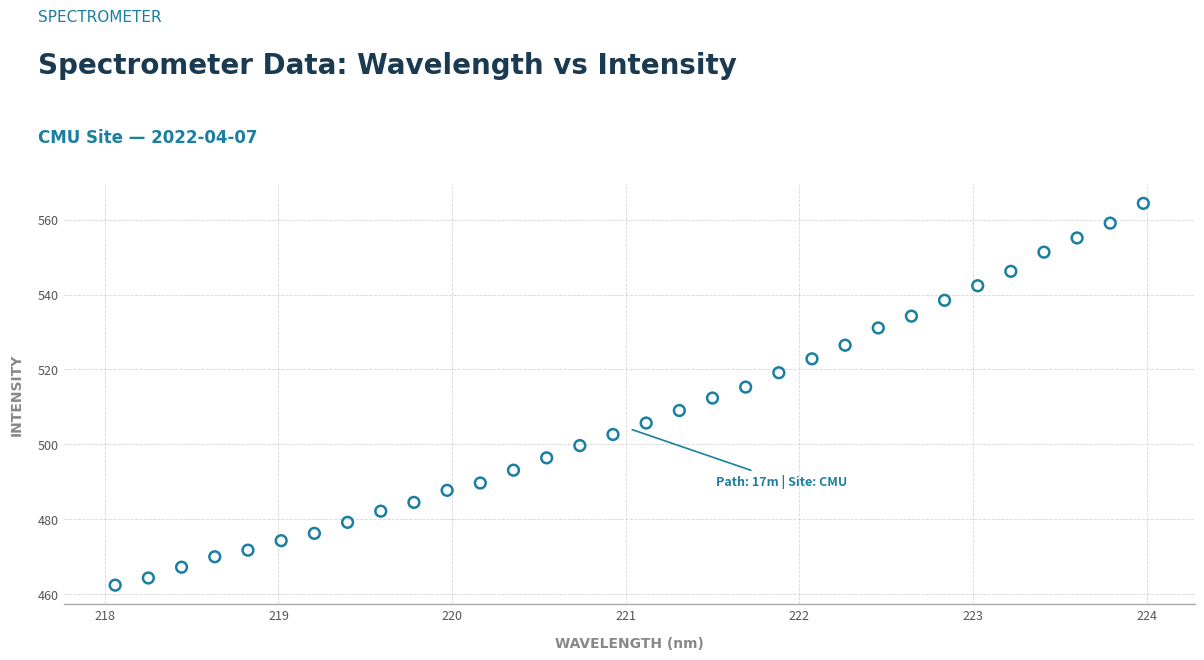

What is the range of Y values (max minus min)?

101.9